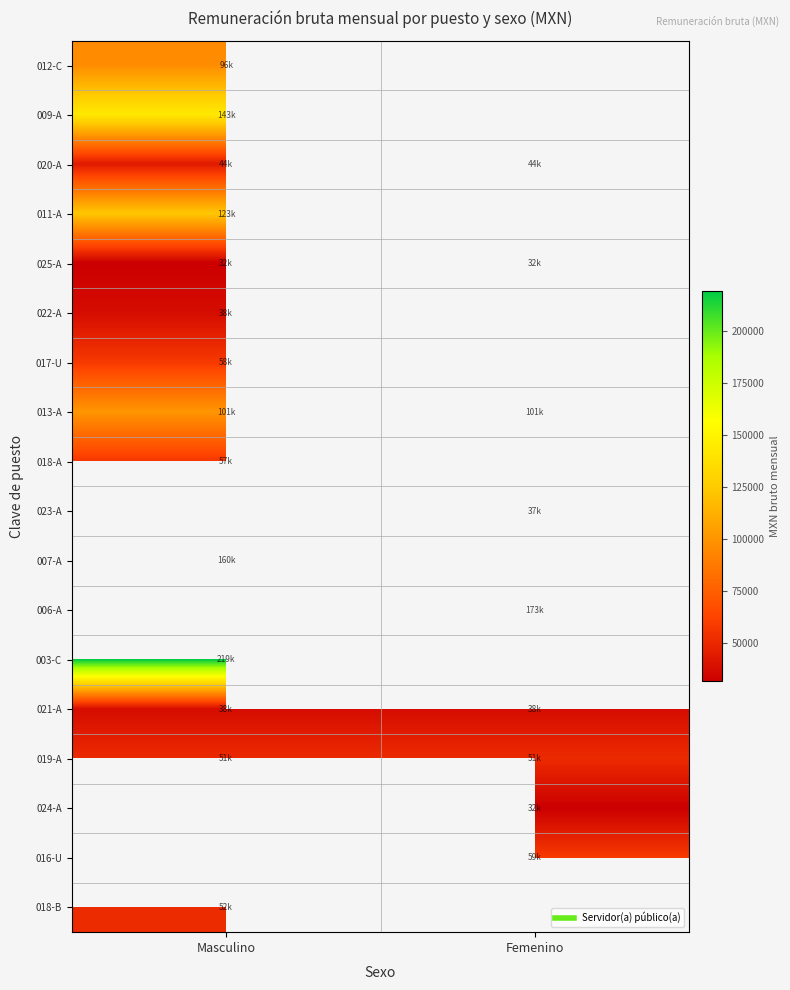

Which has a higher value, Masculino or Femenino?

Femenino